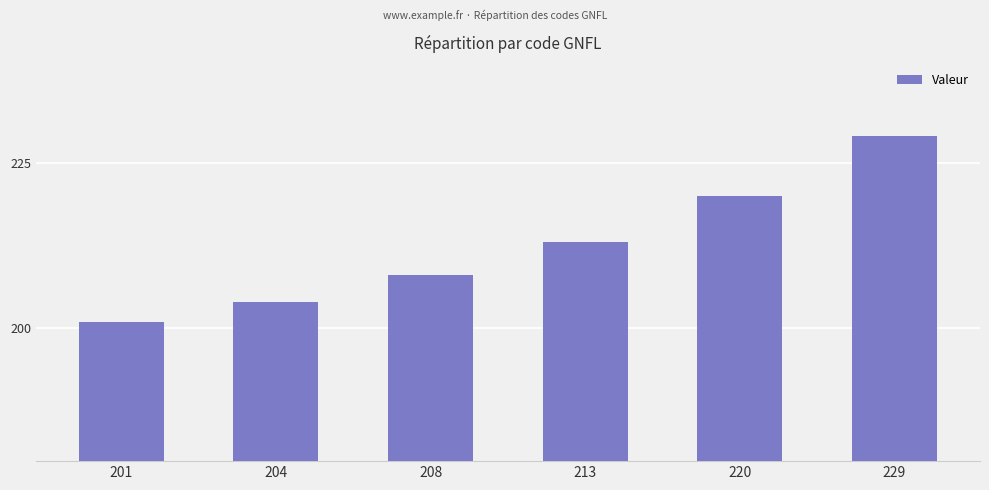

Count the values in the range 204 to 220.

4